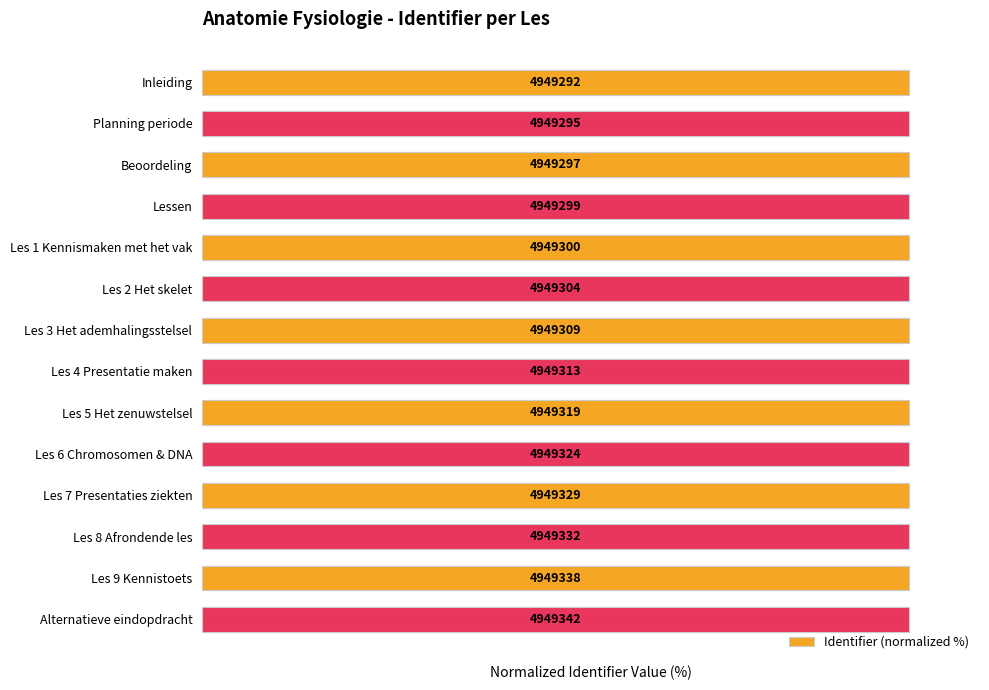

Reading right to left, transcribe all the data shown in this chart.

100.0	100.0	100.0	100.0	100.0	100.0	100.0	100.0	100.0	100.0	100.0	100.0	100.0	100.0